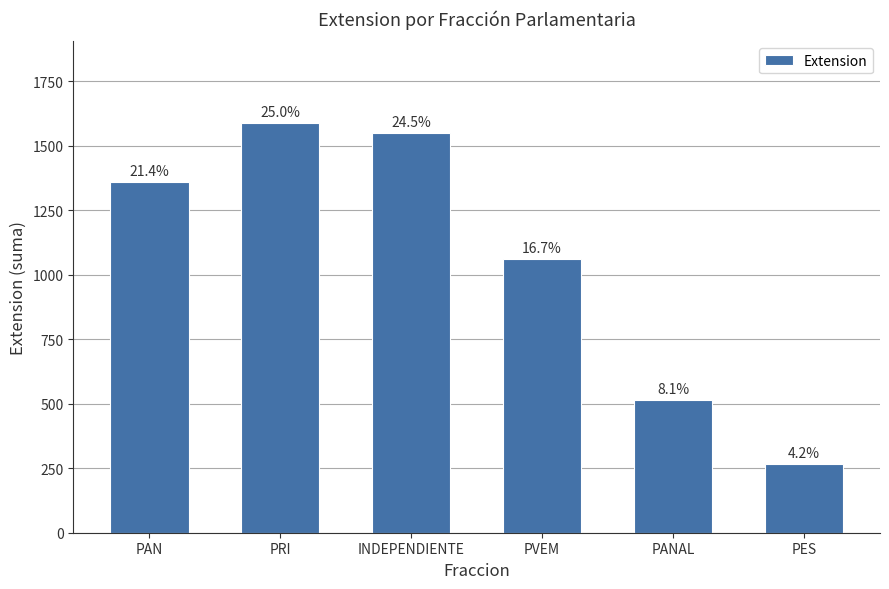

Is it true that the value at PAN is 1359?

True